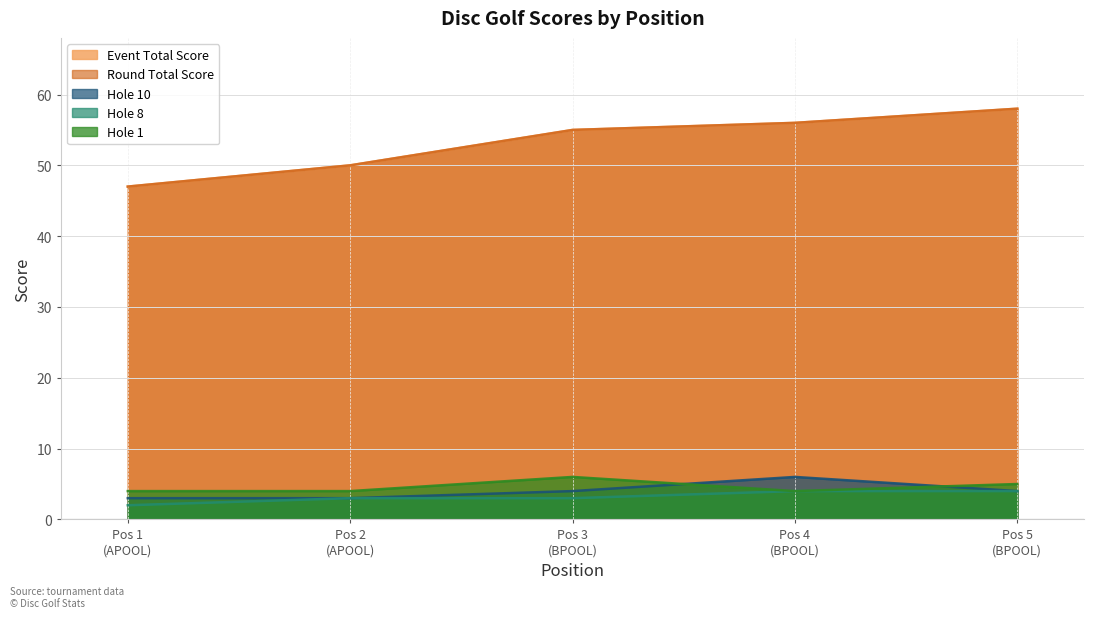

The value of hole_8 at Pos 2 (APOOL) is 4. True or false?

False